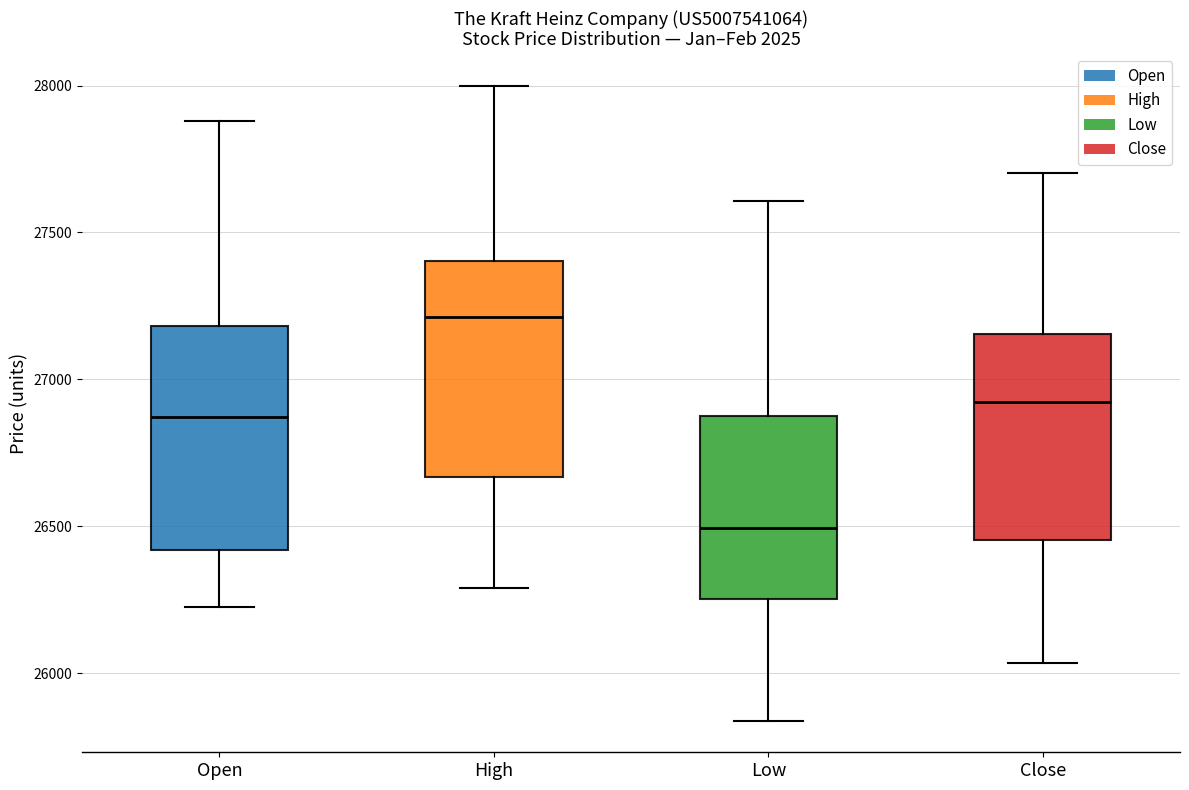

Reading left to right, read every box against the y-axis: the position of its median line, the range the box covers, and the ends of its whiskers. The values are not printed on the chart, so give them approximately, as read against the axis.

Open: median 26850, box 26400 to 27200, whiskers 26250 to 27900
High: median 27200, box 26650 to 27400, whiskers 26300 to 28000
Low: median 26500, box 26250 to 26900, whiskers 25850 to 27600
Close: median 26900, box 26450 to 27150, whiskers 26050 to 27700